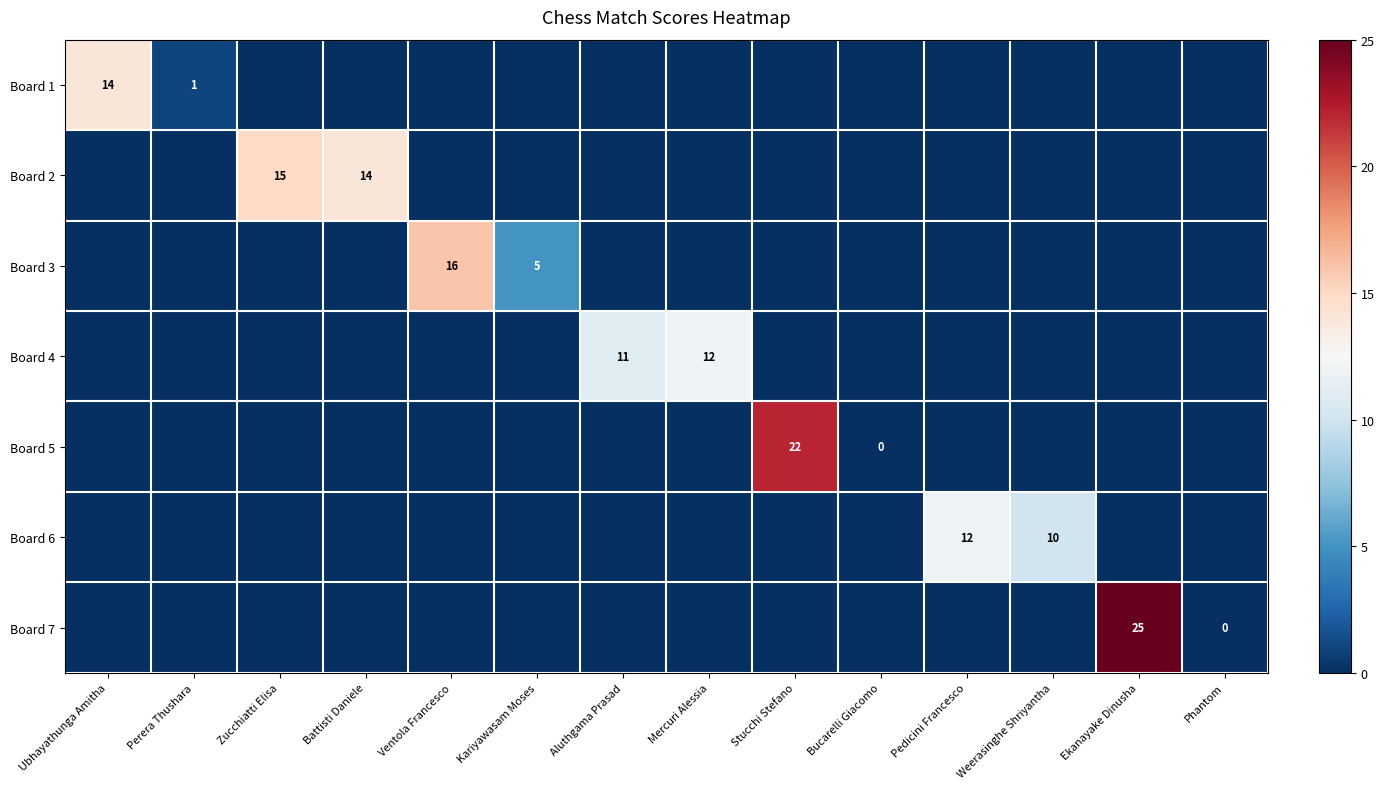

The value of Board 2 at Battisti Daniele is 14. True or false?

True